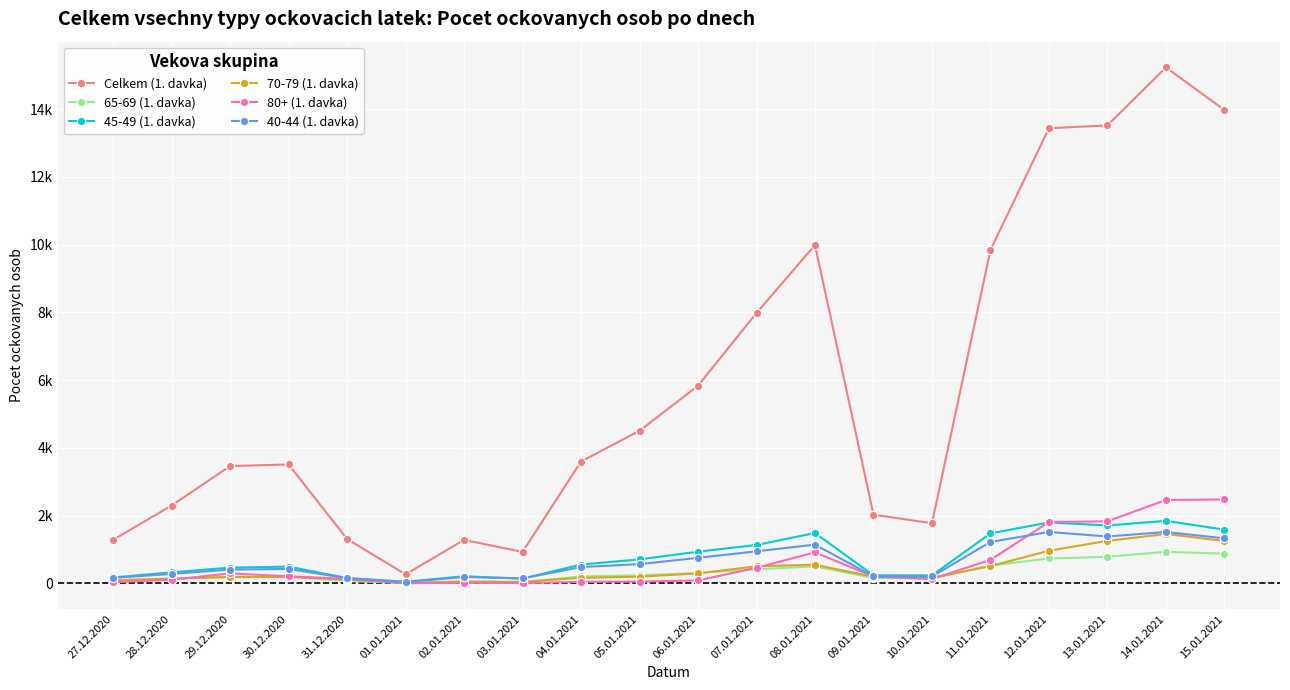

How many interior local peaks does the 70-79 (1. davka) series have?

4